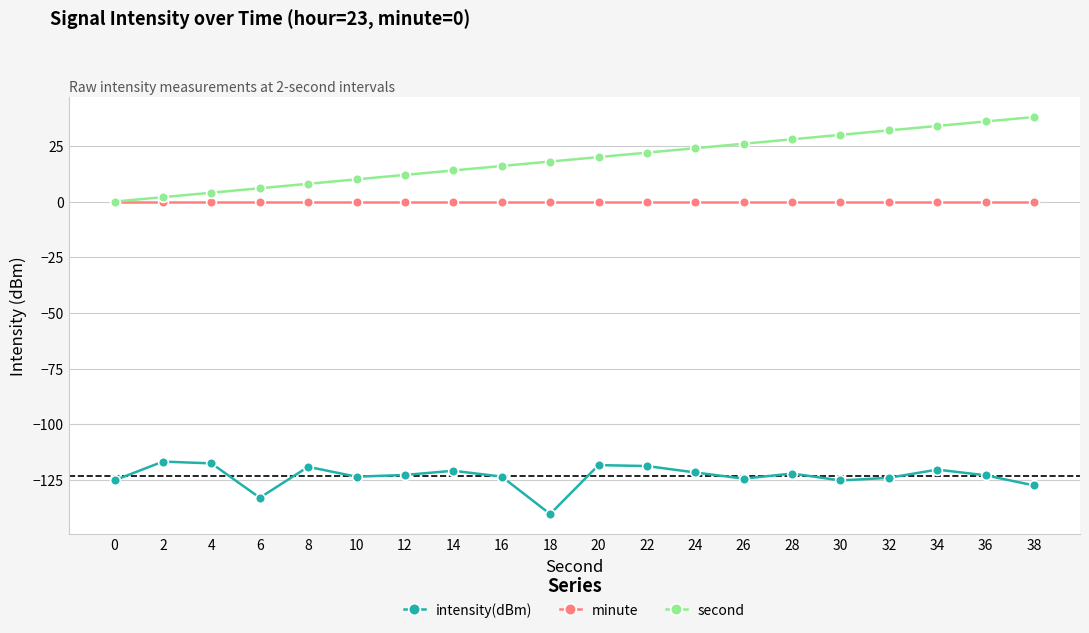

True or false: minute and intensity(dBm) intersect in this chart.

False